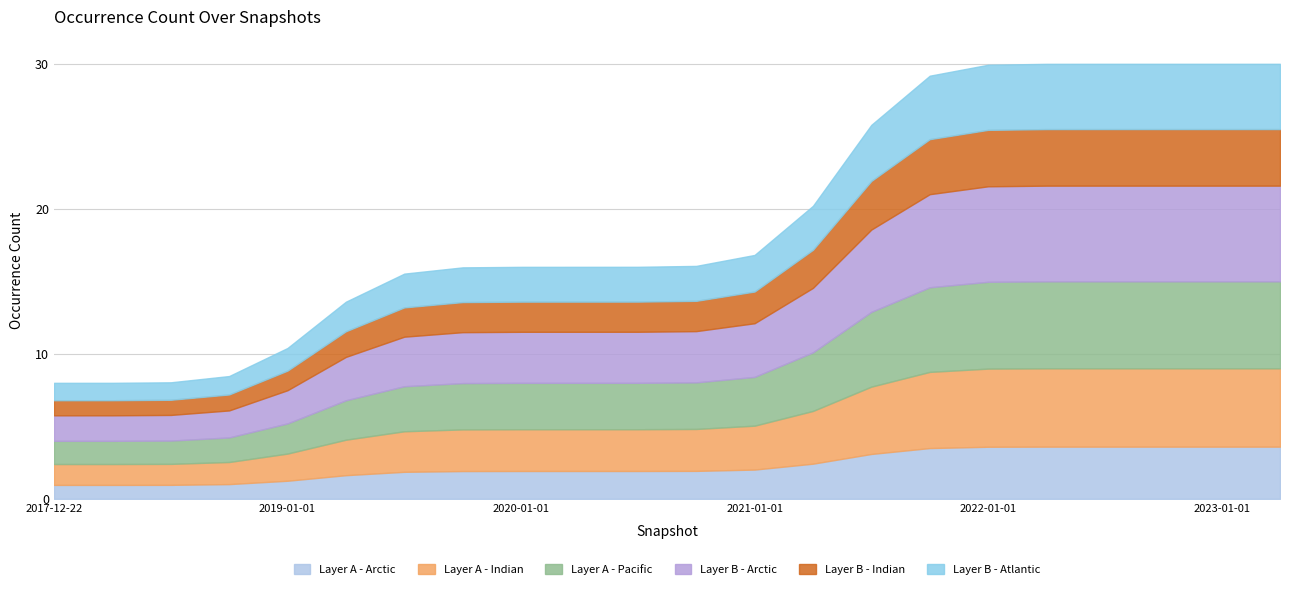

What is the lowest value of the Layer A - Arctic series?

1.0